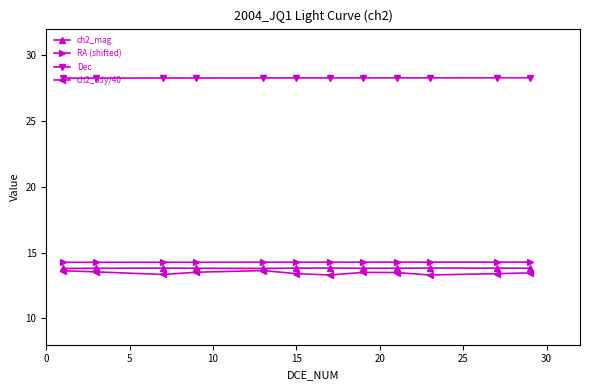

How many lines are shown in the chart?

4